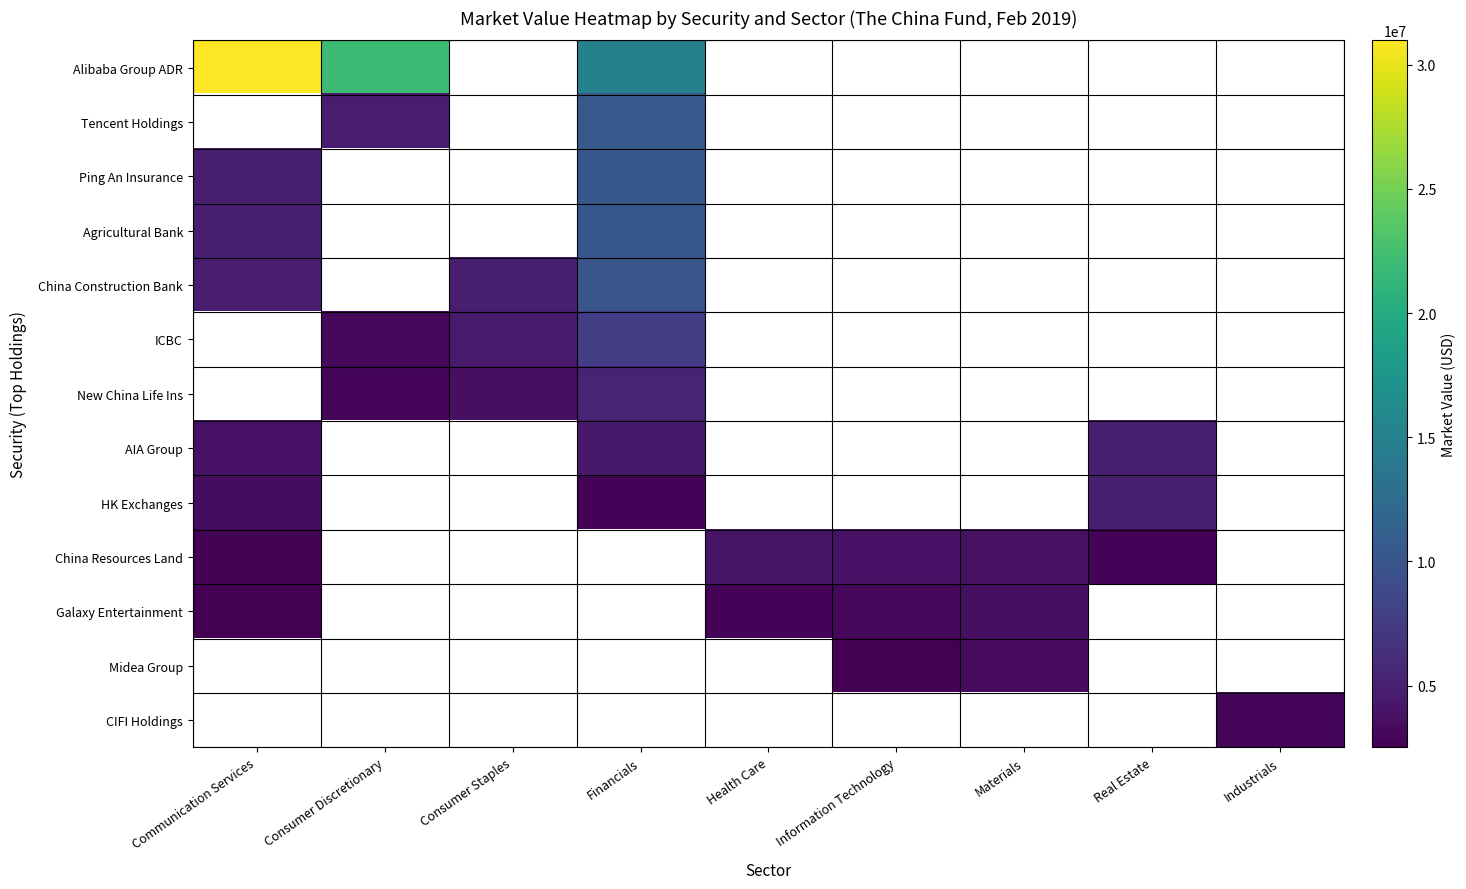

Which has a higher value, Industrials or Health Care?

Health Care